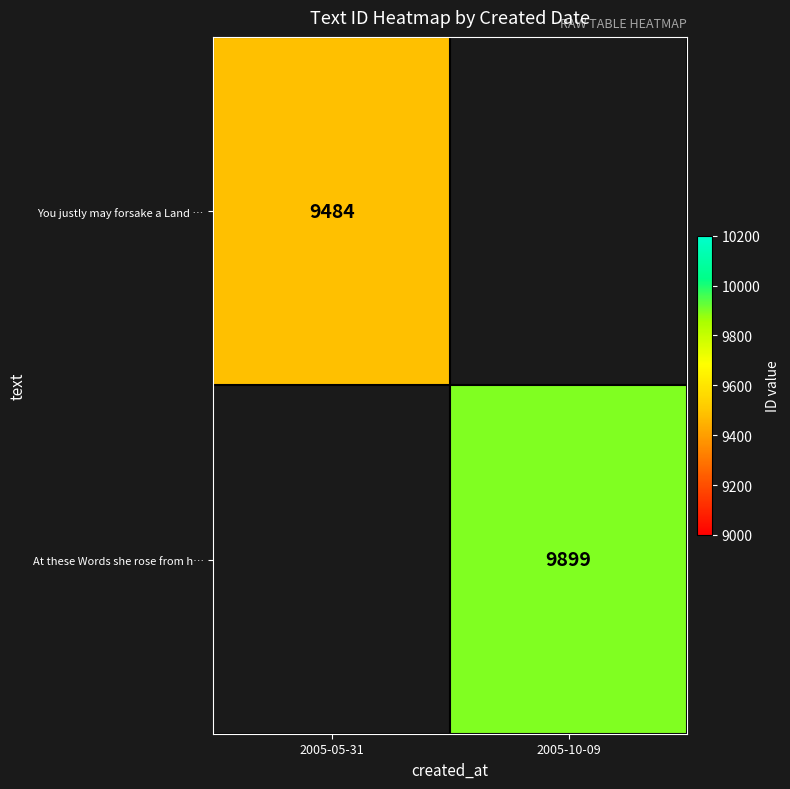

Is it true that At these Words she rose from h… equals 5190 at 2005-10-09?

False